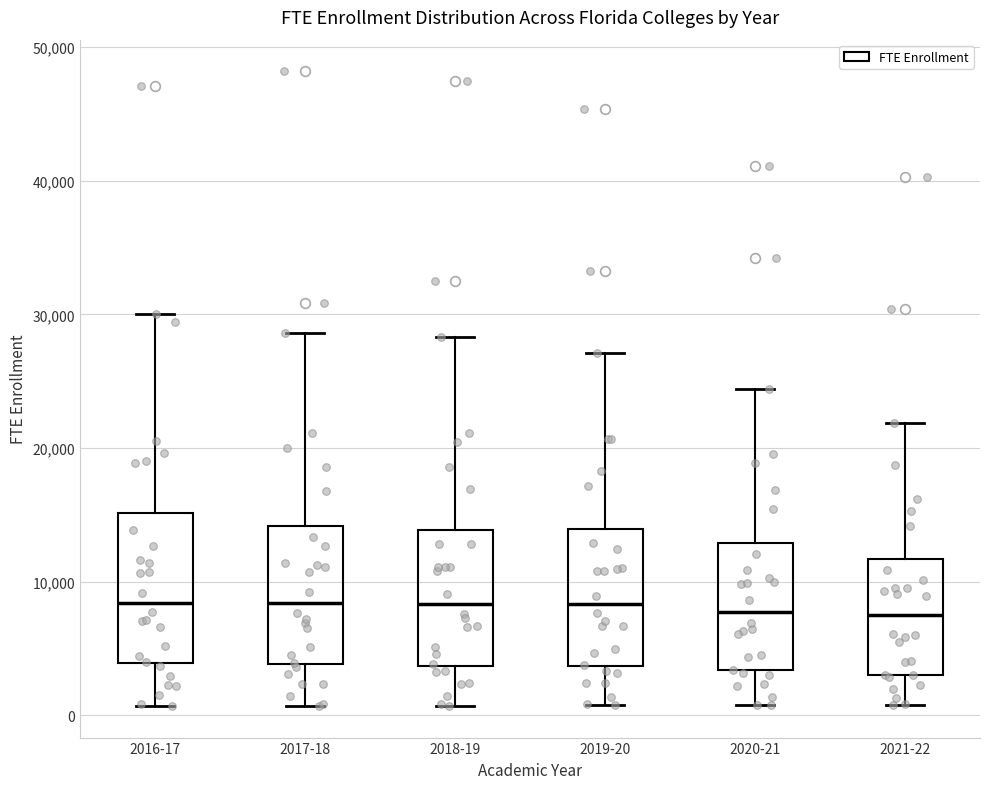

Reading left to right, read every box against the y-axis: the position of its median line, the range the box covers, and the ends of its whiskers. The values are not printed on the chart, so give them approximately, as read against the axis.

2016-17: median 8000, box 4000 to 15000, whiskers 1000 to 30000
2017-18: median 8000, box 4000 to 14000, whiskers 1000 to 29000
2018-19: median 8000, box 4000 to 14000, whiskers 1000 to 28000
2019-20: median 8000, box 4000 to 14000, whiskers 1000 to 27000
2020-21: median 8000, box 3000 to 13000, whiskers 1000 to 24000
2021-22: median 8000, box 3000 to 12000, whiskers 1000 to 22000